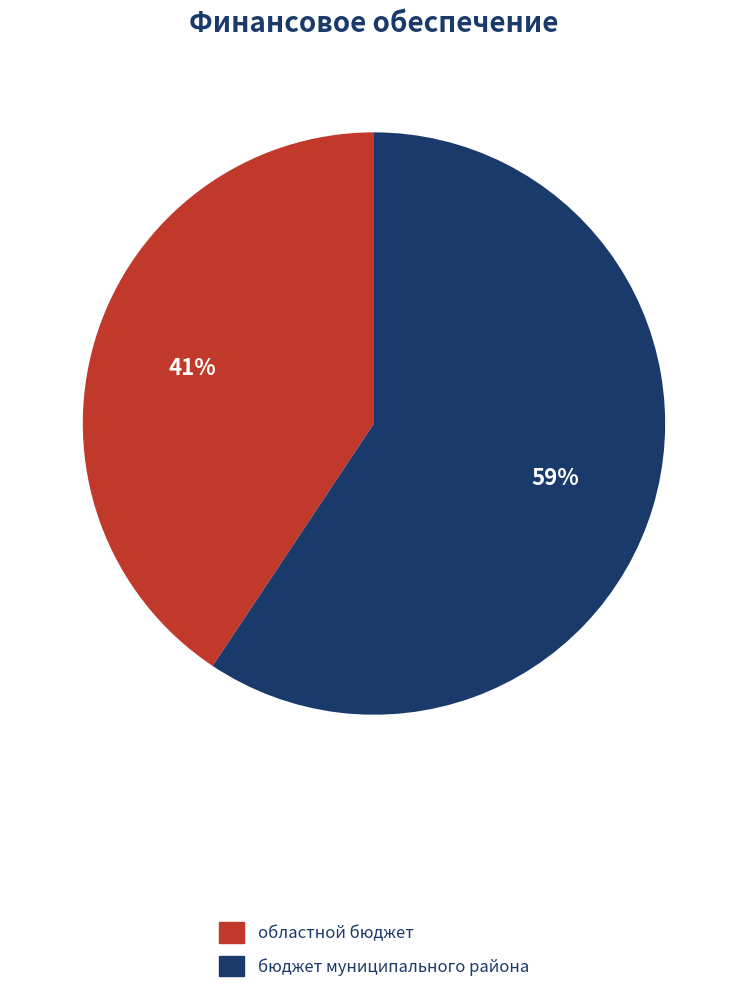

Is there any slice that represents more than half of the pie?

Yes